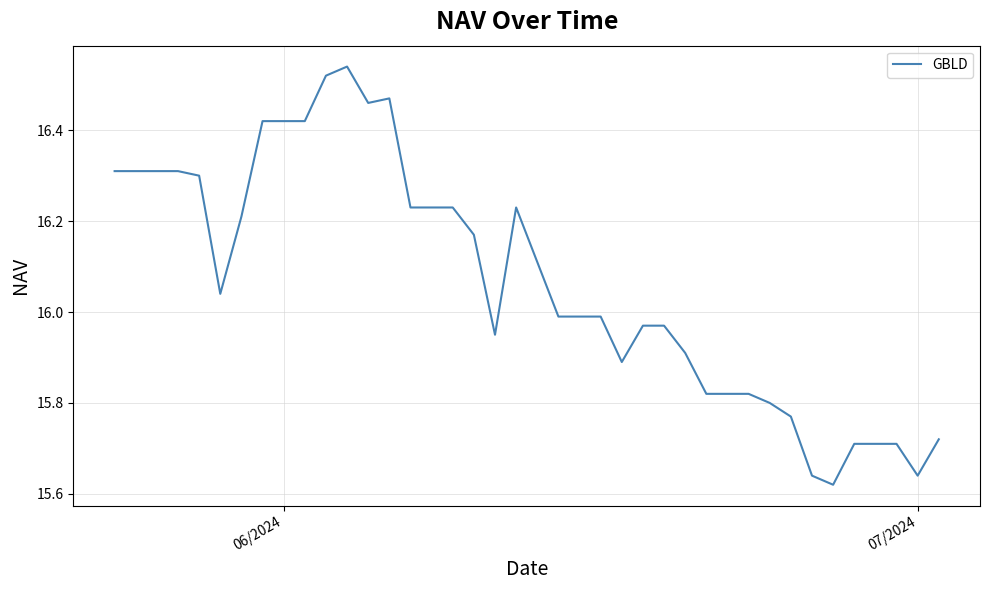

What is the difference between the maximum and minimum values?

0.9